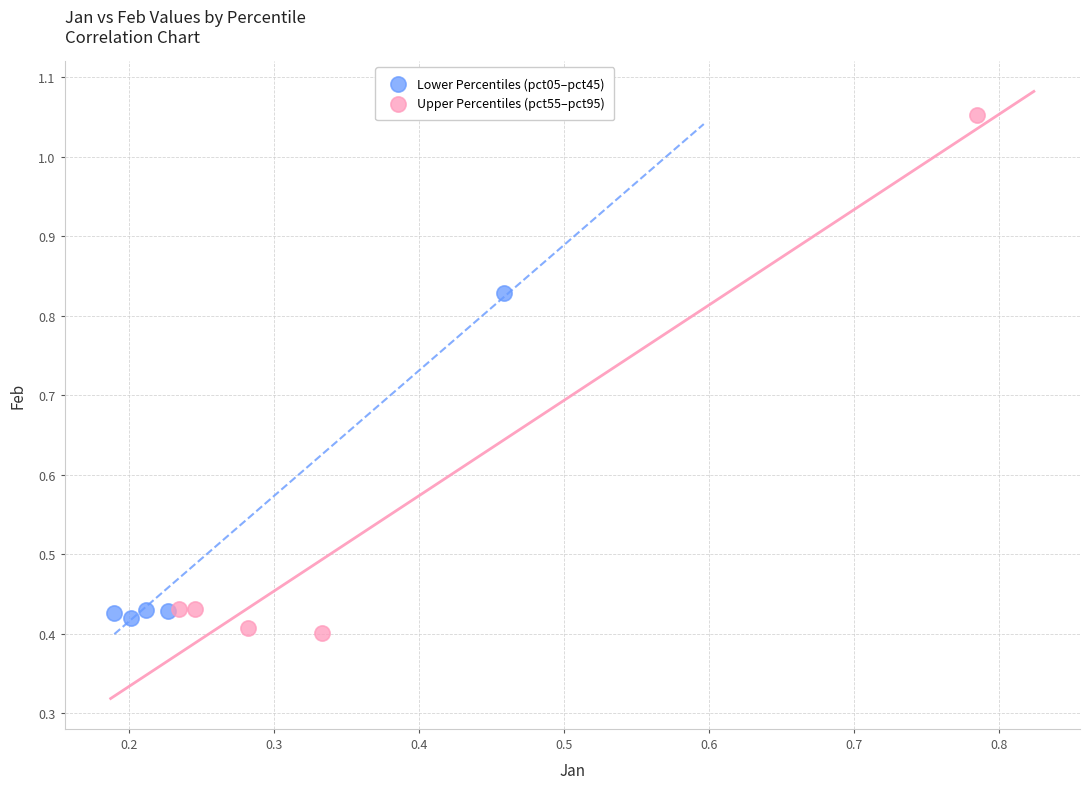

Which series reaches the maximum Y coordinate?

Upper Percentiles (pct55–pct95)